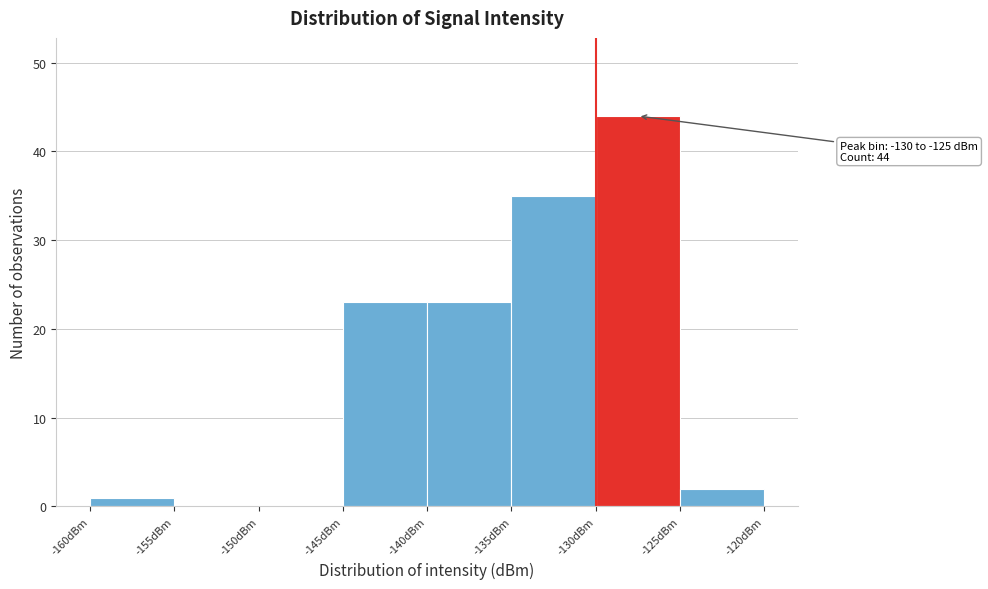

Which range on the x-axis has the tallest bar?

-130 to -125